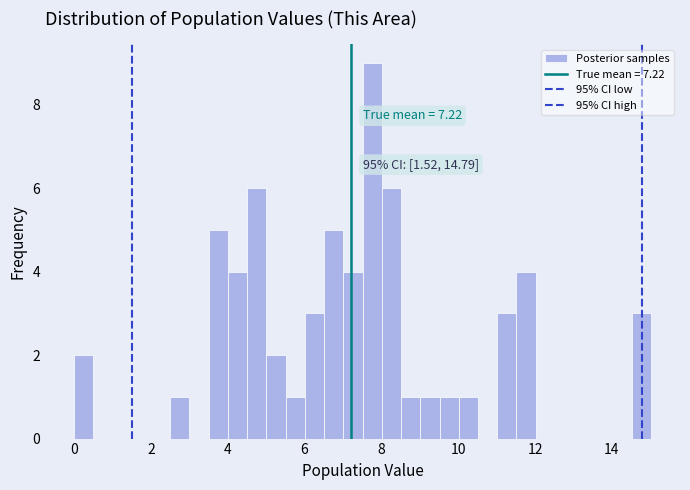

Around what value on the x-axis is the tallest bar? Give the approximate position of its centre, as read against the axis.

7.8